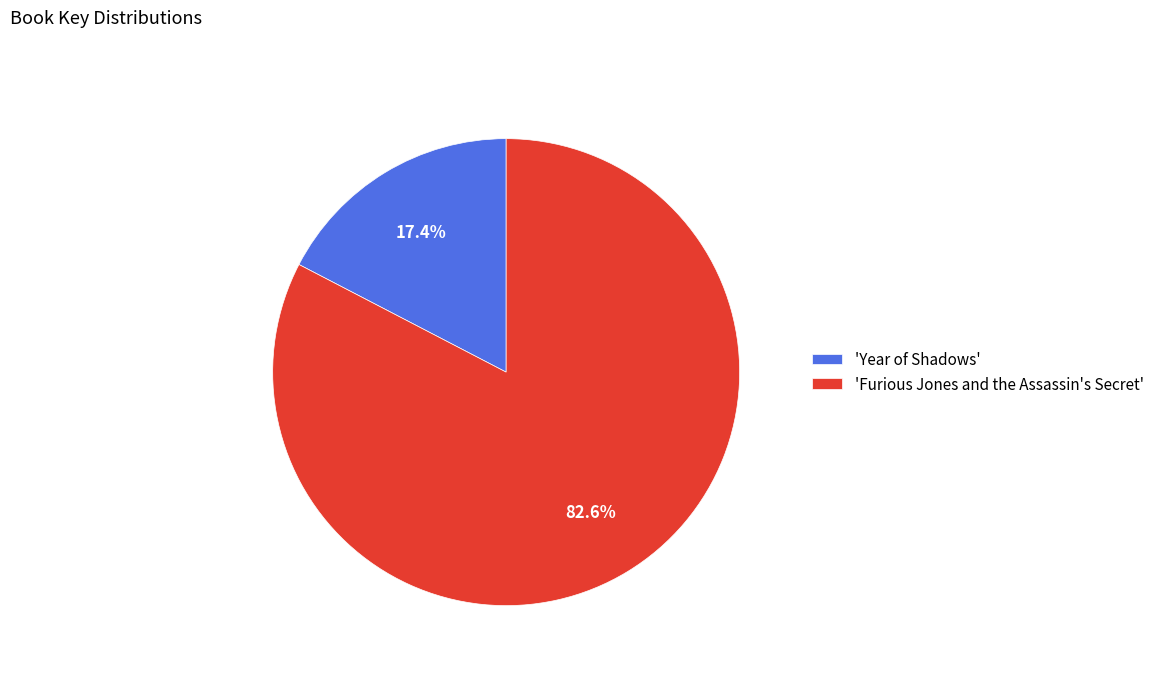

Does any single category account for the majority?

Yes